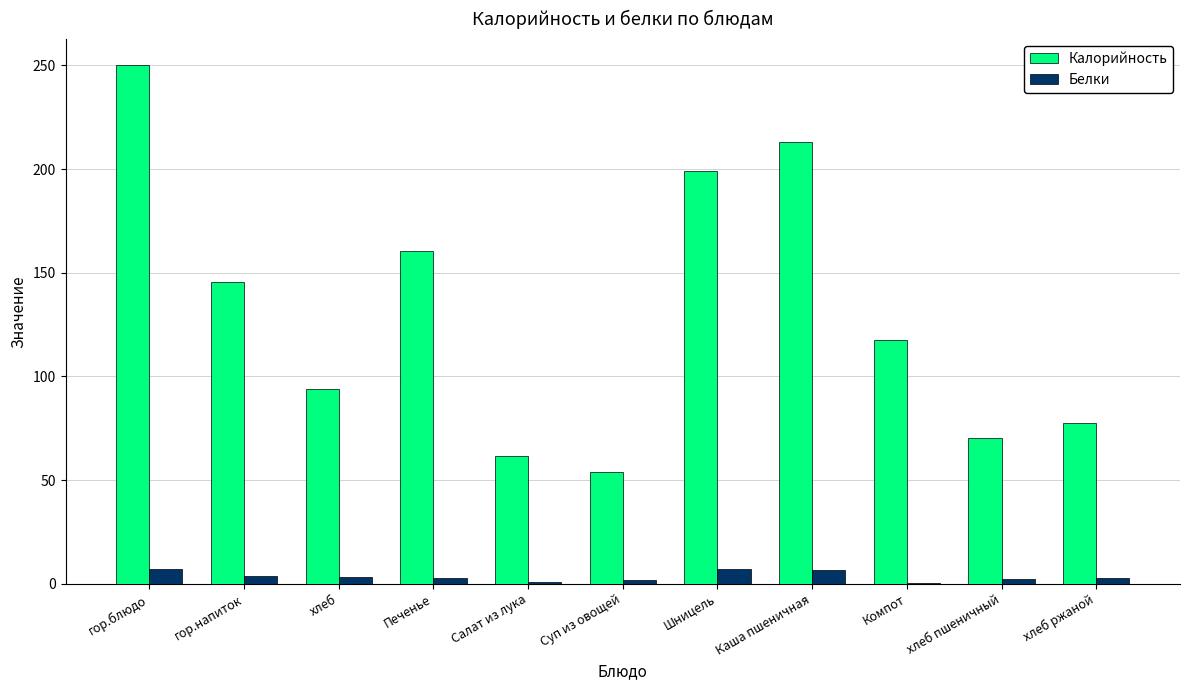

Where does the Калорийность series first go above 117?

гор.блюдо